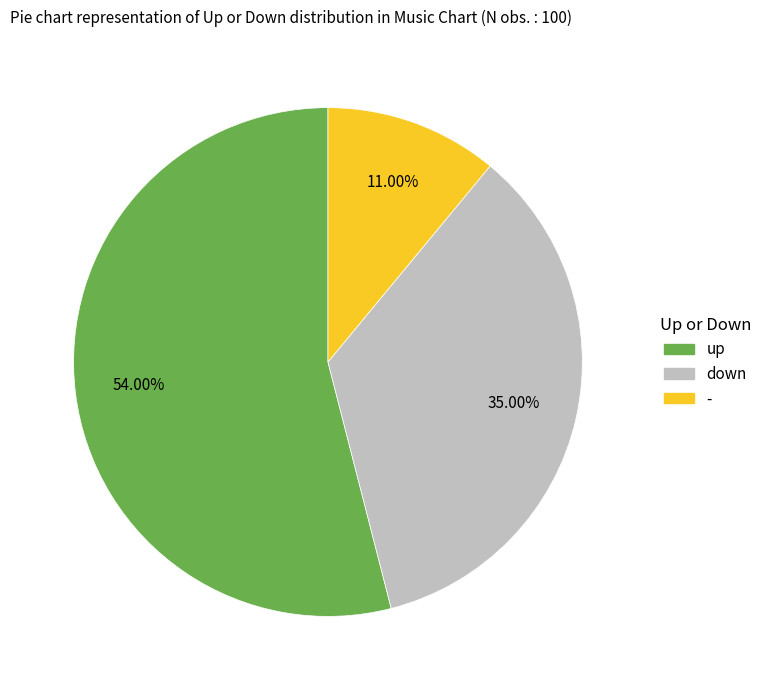

Which category has the biggest portion of the pie?

up